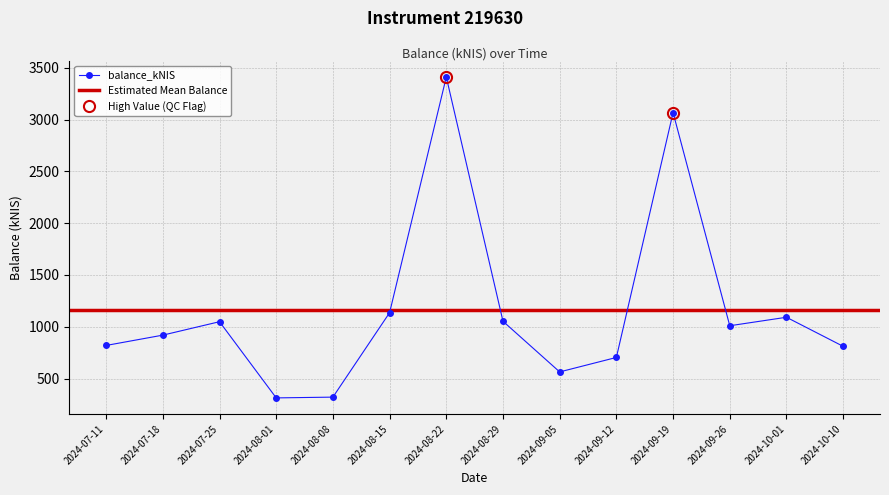

Does the chart display data point markers on the line(s)?

Yes